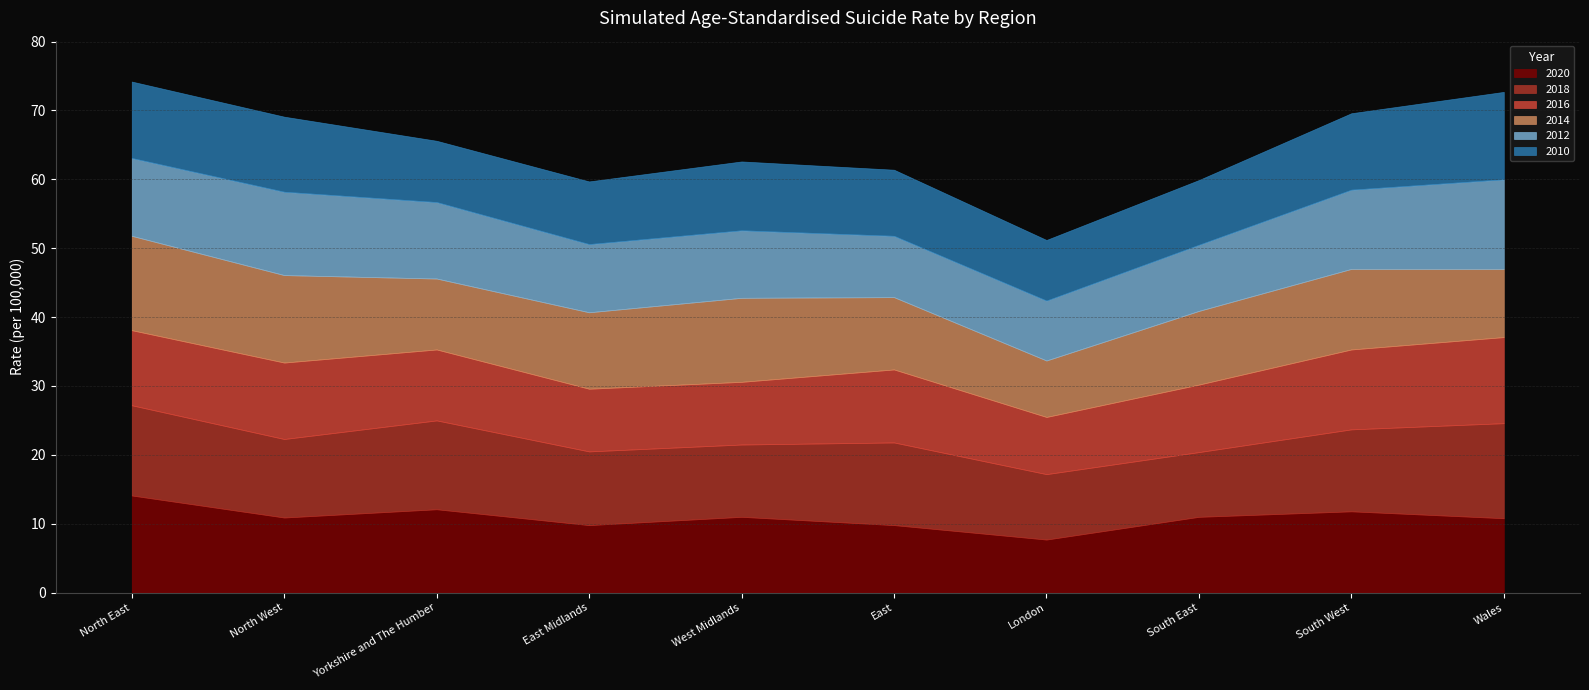

Where does the 2012 series first go above 11?

North East